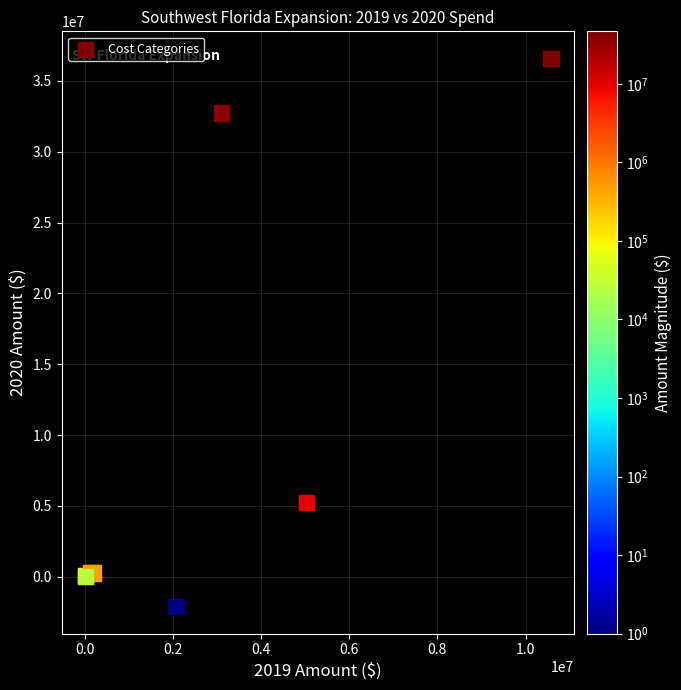

What Y value in the scatter plot is closest to 17250246?

5222605.0